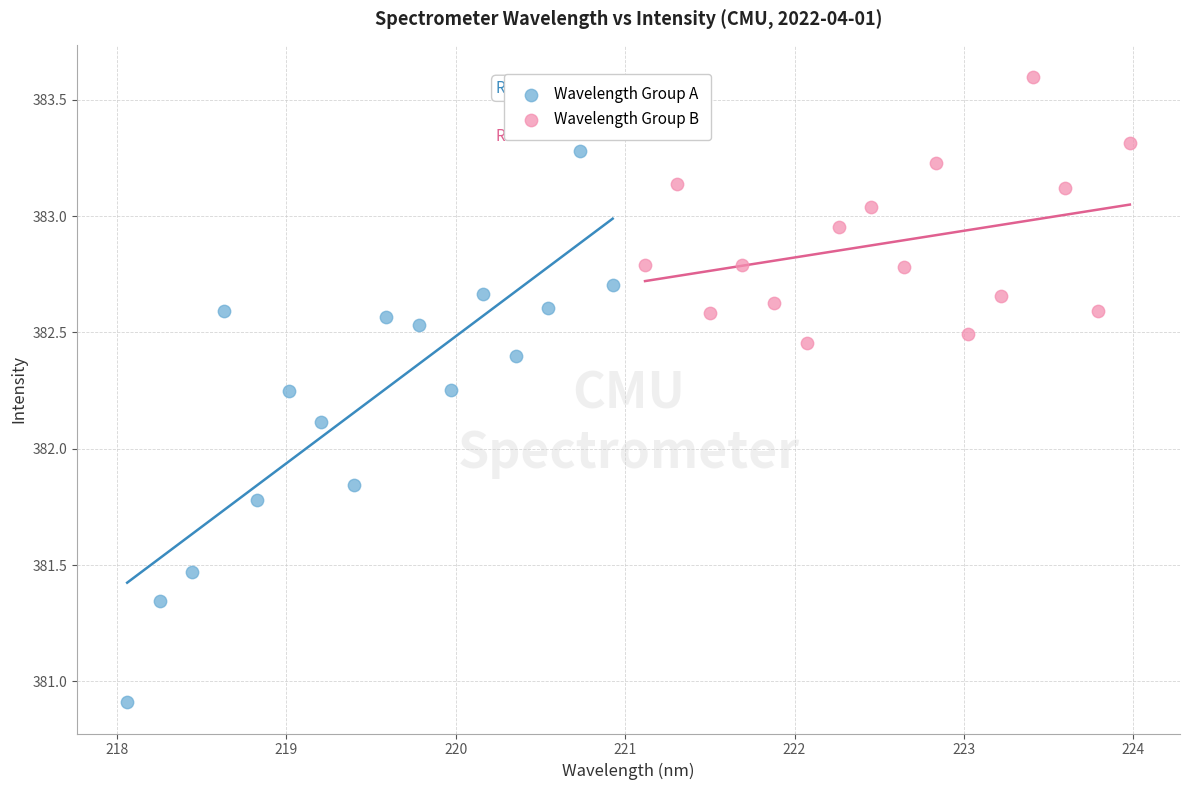

What are all the series names shown in the legend?

Wavelength Group A, Wavelength Group B